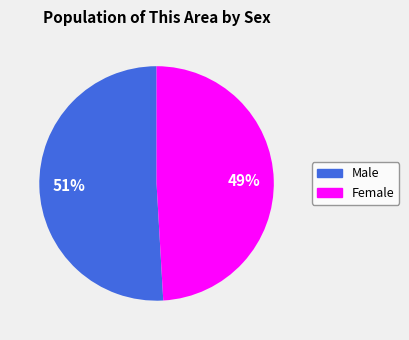

To the nearest percent, what percentage of the pie is Female?

49%